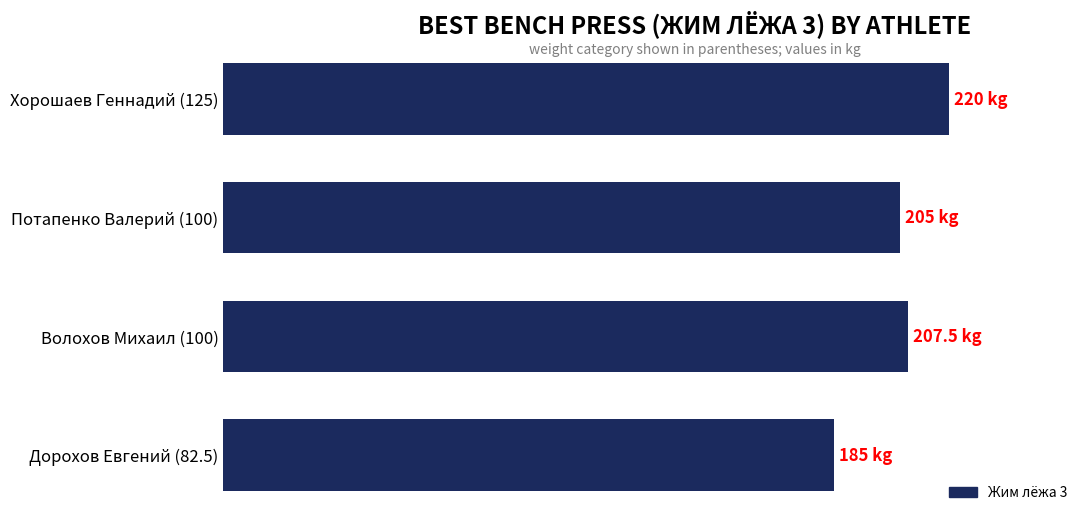

Are the bars horizontal?

Yes